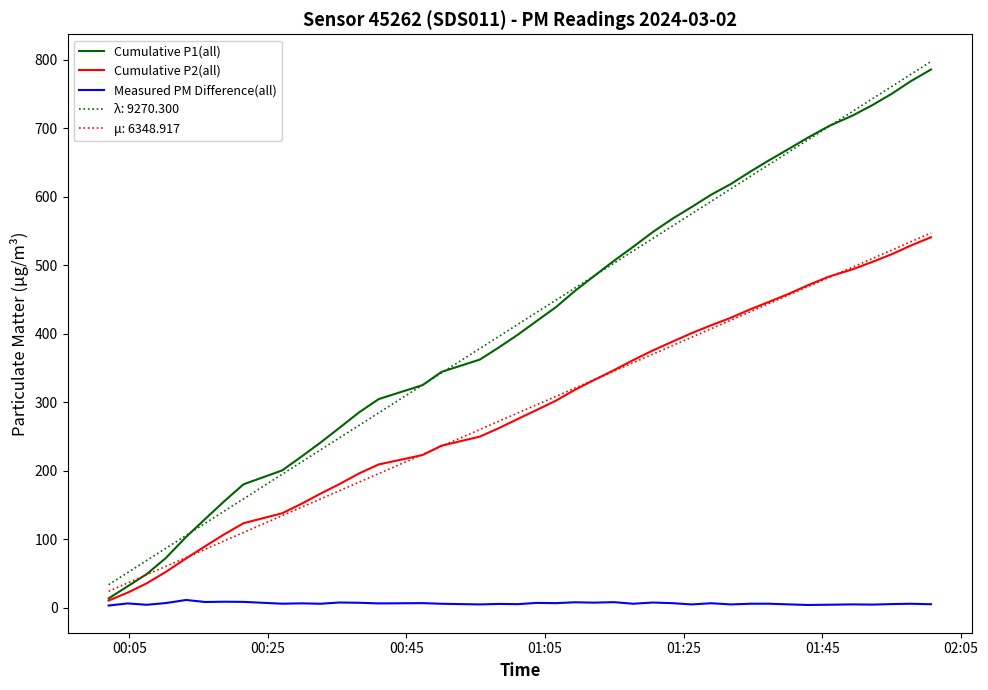

Which series has the largest range (max minus min)?

Cumulative P1(all)